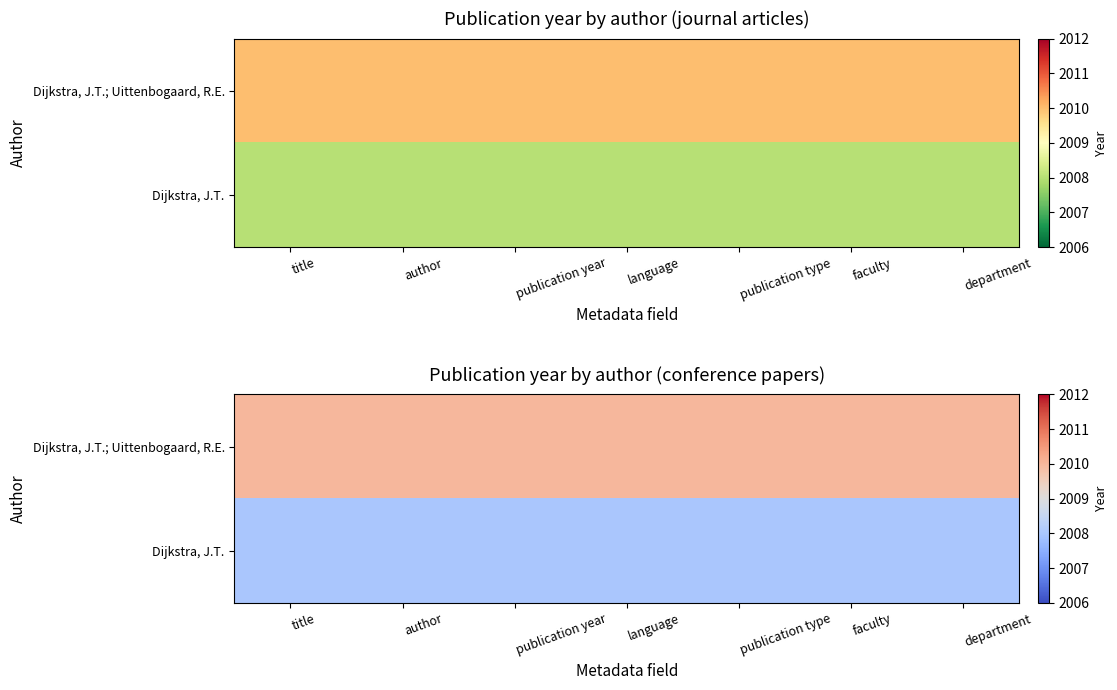

What value does the Dijkstra, J.T.; Uittenbogaard, R.E. series have at faculty?

2010